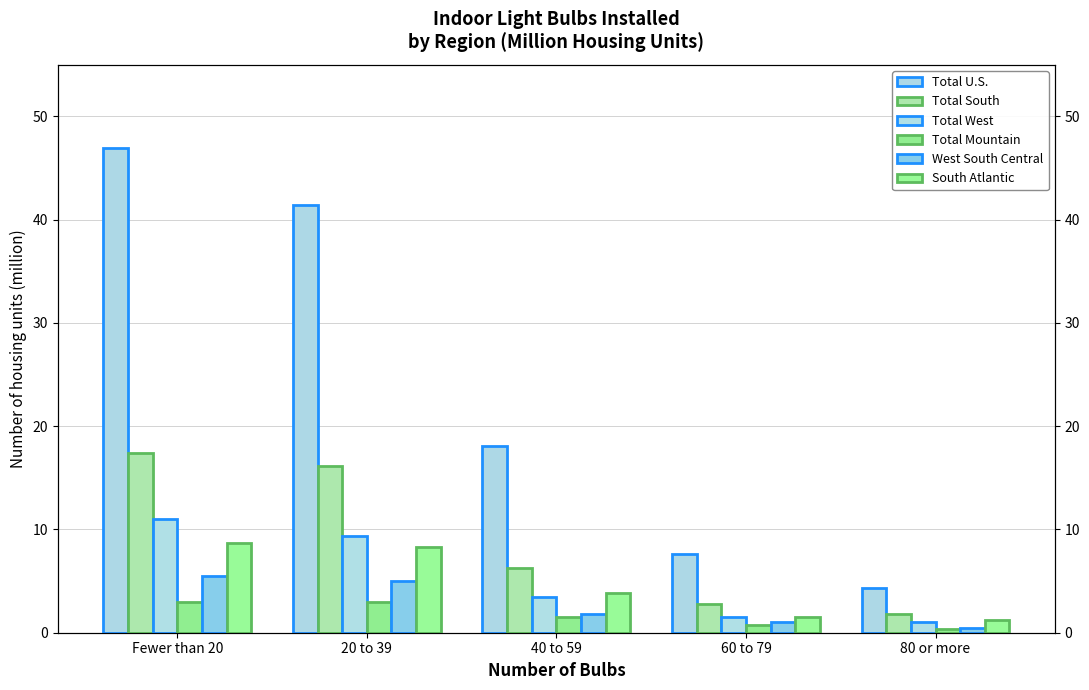

Which series has the largest range (max minus min)?

Total U.S.